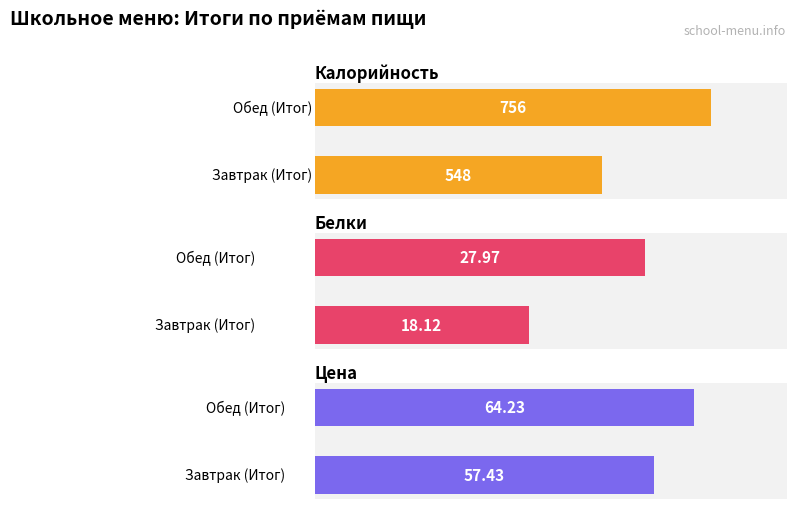

List the series in order of their peak value, highest first.

Калорийность, Цена, Белки